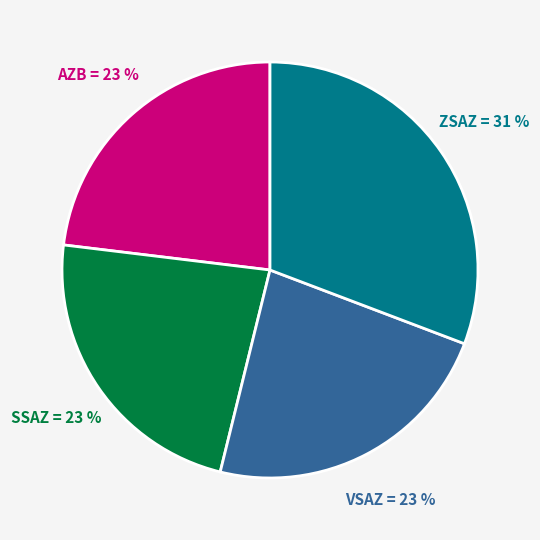

Is there any slice that represents more than half of the pie?

No